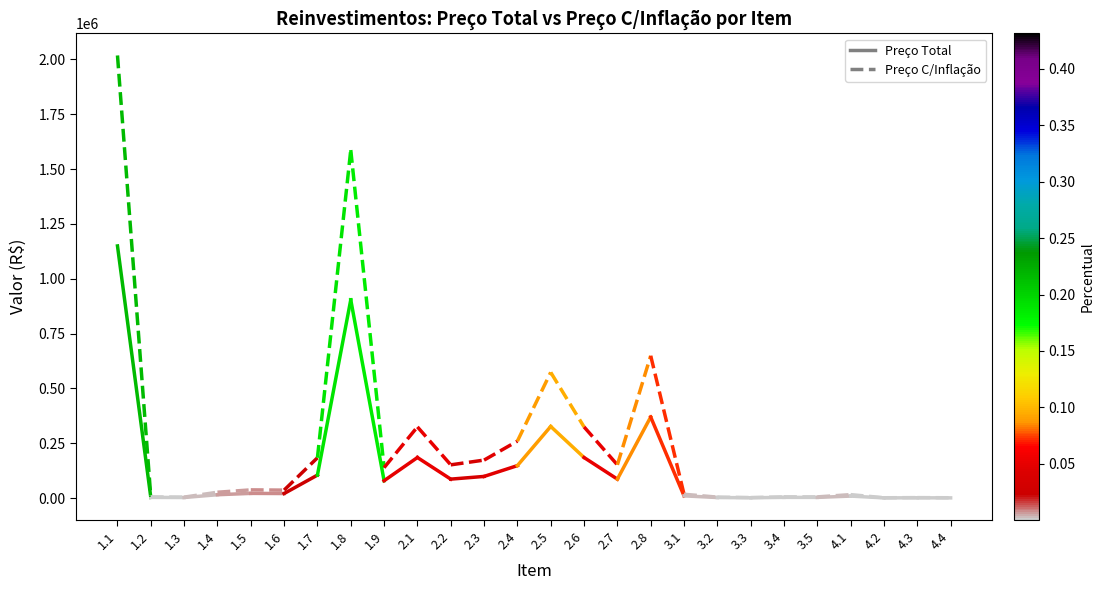

How many lines are shown in the chart?

2